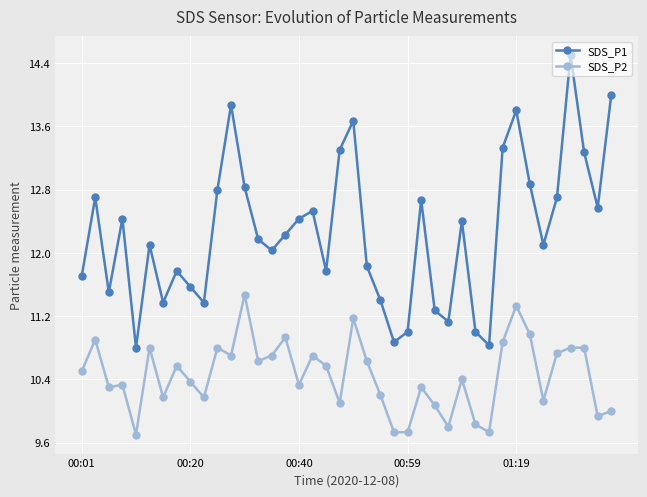

What is the difference between the second highest and second lowest values in the SDS_P1 series?

3.2